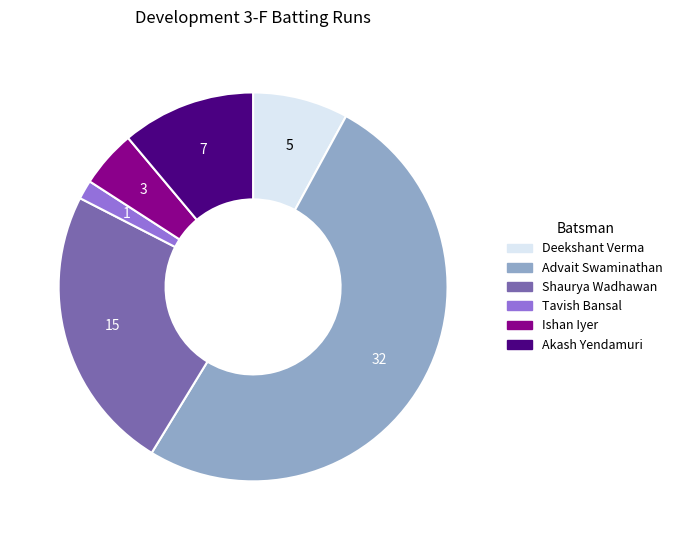

How many slices are in this pie chart?

6